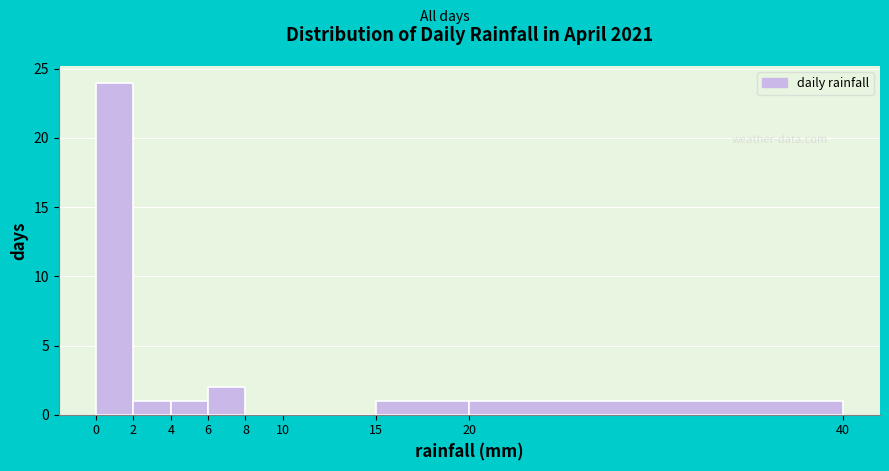

Reading left to right, list every bar in this chart as the range it spans on the x-axis followed by its height. The values are not printed on the chart, so give them approximately, as read against the axis.

0 to 2: 24
2 to 4: 1
4 to 6: 1
6 to 8: 2
8 to 10: 0
10 to 15: 0
15 to 20: 1
20 to 40: 1